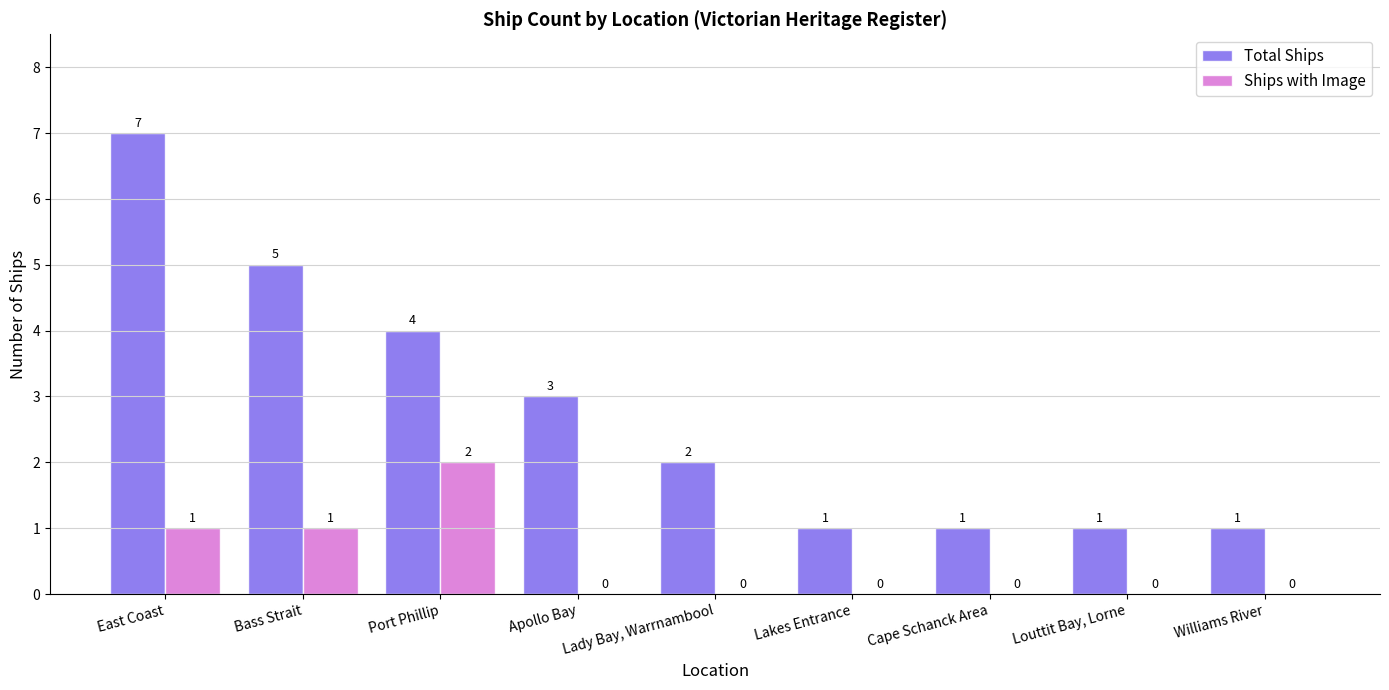

Between Port Phillip and Apollo Bay, which series saw the biggest shift?

Ships with Image